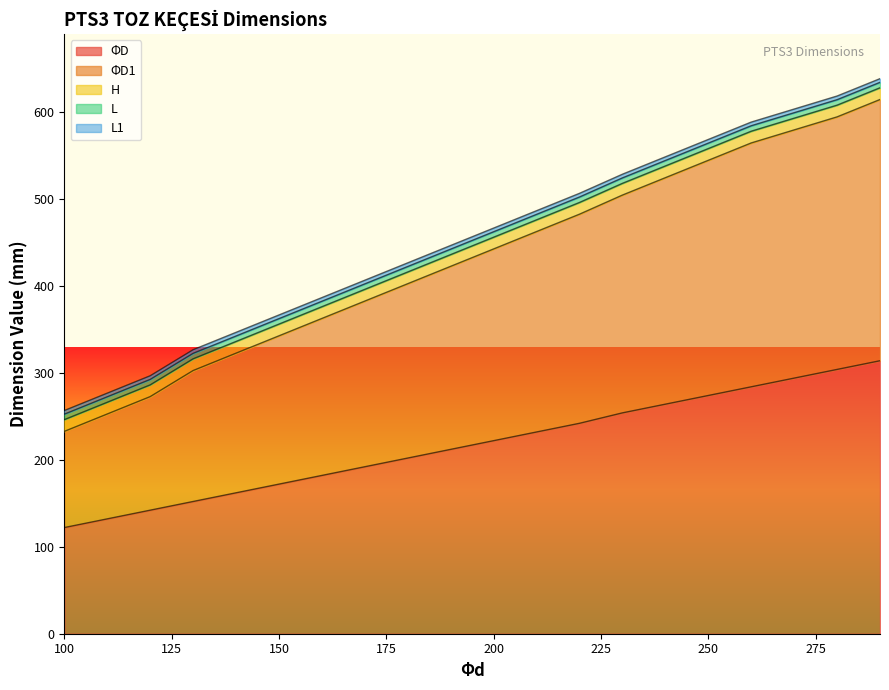

Reading left to right, list all the values displayed in this chart.

ΦD: 100=122.2	110=132.2	120=142.2	125=147.2	130=152.2	140=162.2	150=172.2	160=182.2	170=192.2	180=202.2	190=212.2	200=222.2	210=232.2	220=242.2	230=254.2	240=264.2	250=274.2	260=284.2	280=304.2	290=314.2
ΦD1: 100=110.7	110=120.7	120=130.7	125=140.7	130=150.7	140=160.7	150=170.7	160=180.7	170=190.7	180=200.7	190=210.7	200=220.7	210=230.7	220=240.7	230=250.7	240=260.7	250=270.7	260=280.7	280=290.7	290=300.7
H: 100=13.5	110=13.5	120=13.5	125=13.5	130=13.5	140=13.5	150=13.5	160=13.5	170=13.5	180=13.5	190=13.5	200=13.5	210=13.5	220=13.5	230=13.5	240=13.5	250=13.5	260=13.5	280=13.5	290=13.5
L: 100=6.3	110=6.3	120=6.3	125=6.3	130=6.3	140=6.3	150=6.3	160=6.3	170=6.3	180=6.3	190=6.3	200=6.3	210=6.3	220=6.3	230=6.3	240=6.3	250=6.3	260=6.3	280=6.3	290=6.3
L1: 100=4.2	110=4.2	120=4.2	125=4.2	130=4.2	140=4.2	150=4.2	160=4.2	170=4.2	180=4.2	190=4.2	200=4.2	210=4.2	220=4.2	230=4.2	240=4.2	250=4.2	260=4.2	280=4.2	290=4.2